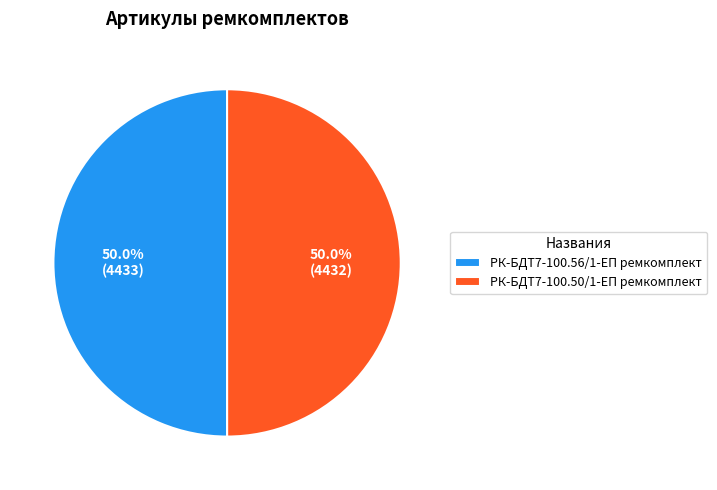

What percentage do РК-БДТ7-100.56/1-ЕП ремкомплект and РК-БДТ7-100.50/1-ЕП ремкомплект together represent?

100.0%